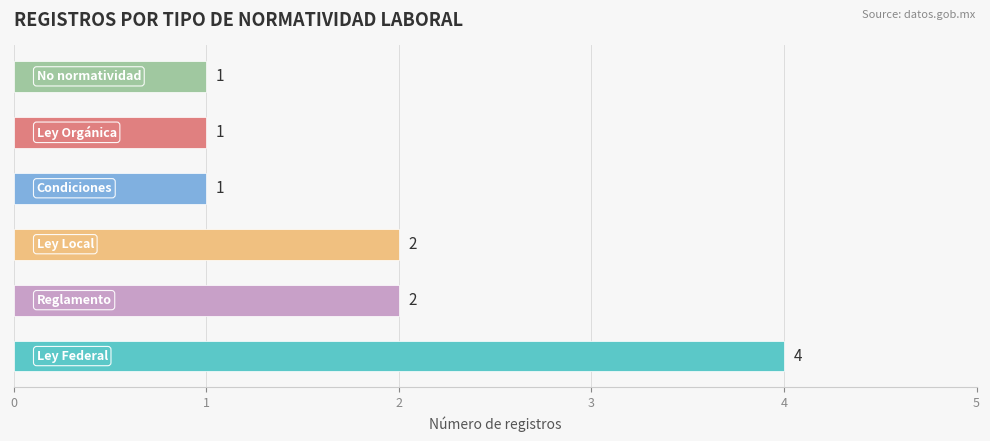

What is the sum of all values?

11